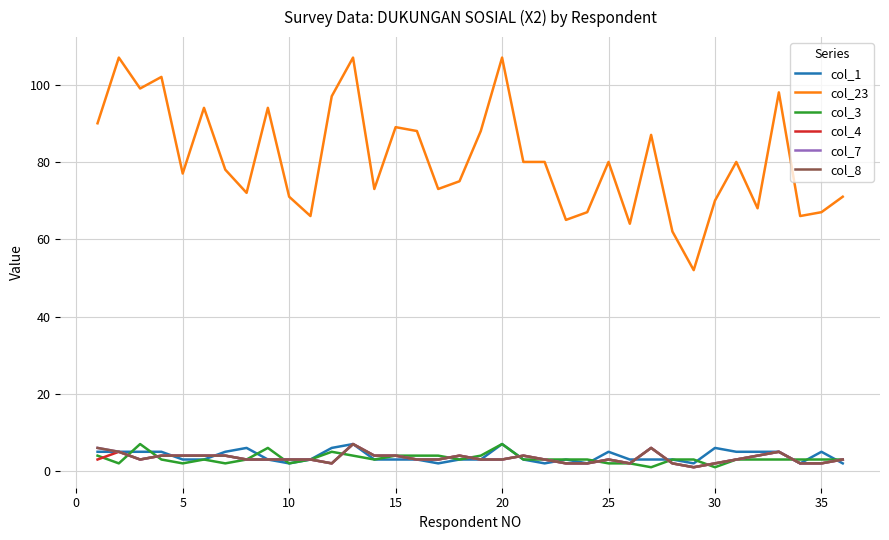

What is the value of the col_1 point at the 18th from the left?

3